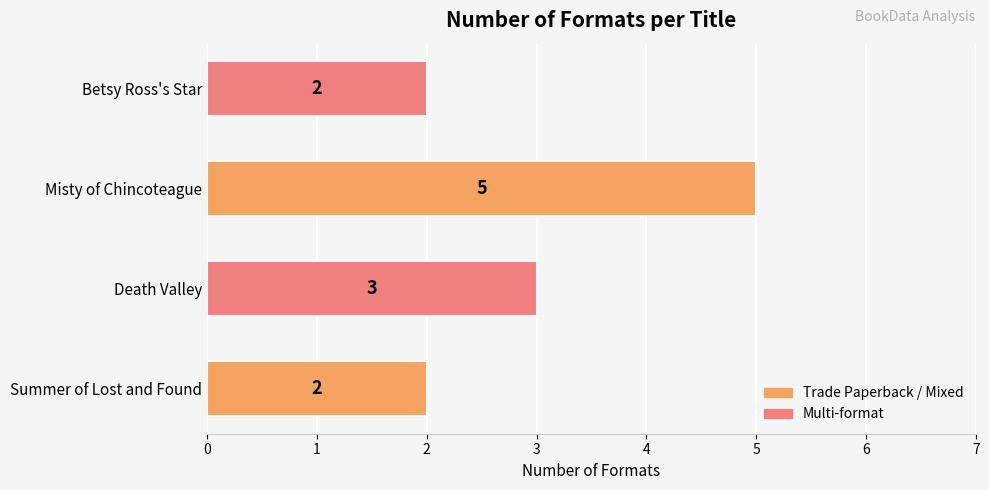

What is the change in value from Death Valley to Misty of Chincoteague?

+2